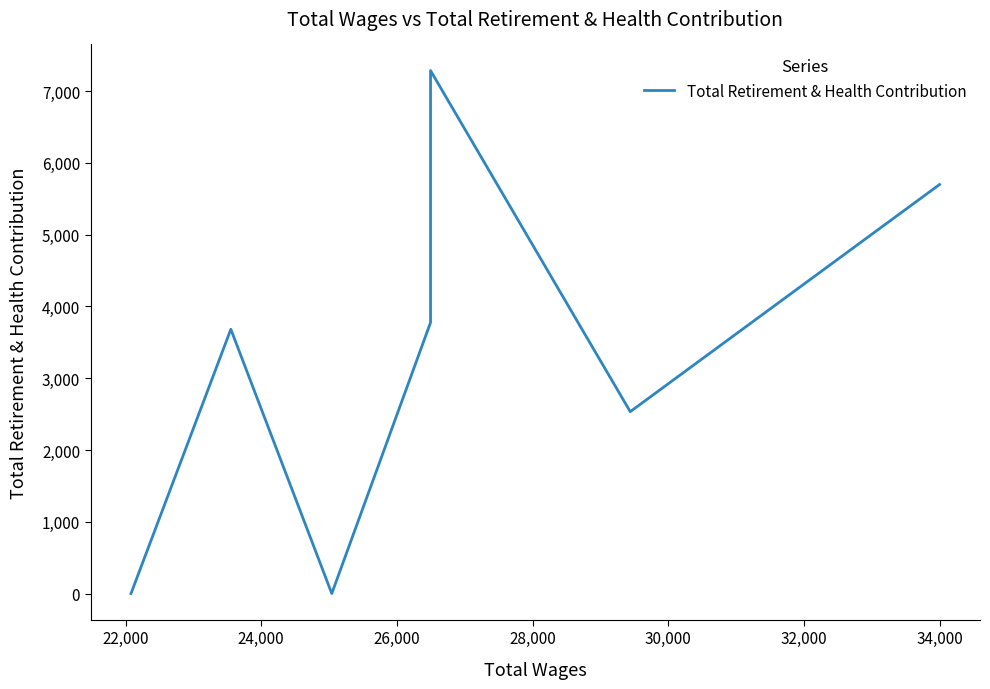

How many values are below 3776?

4